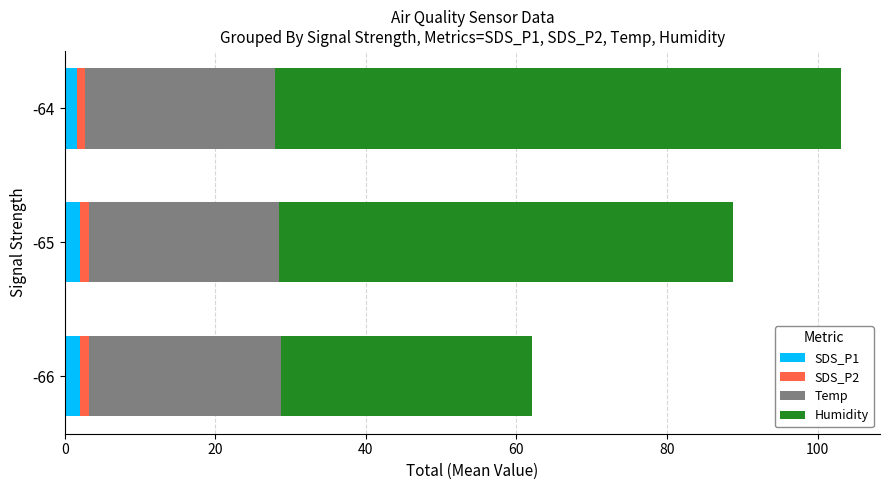

What is the average value of the SDS_P1 series?

1.9